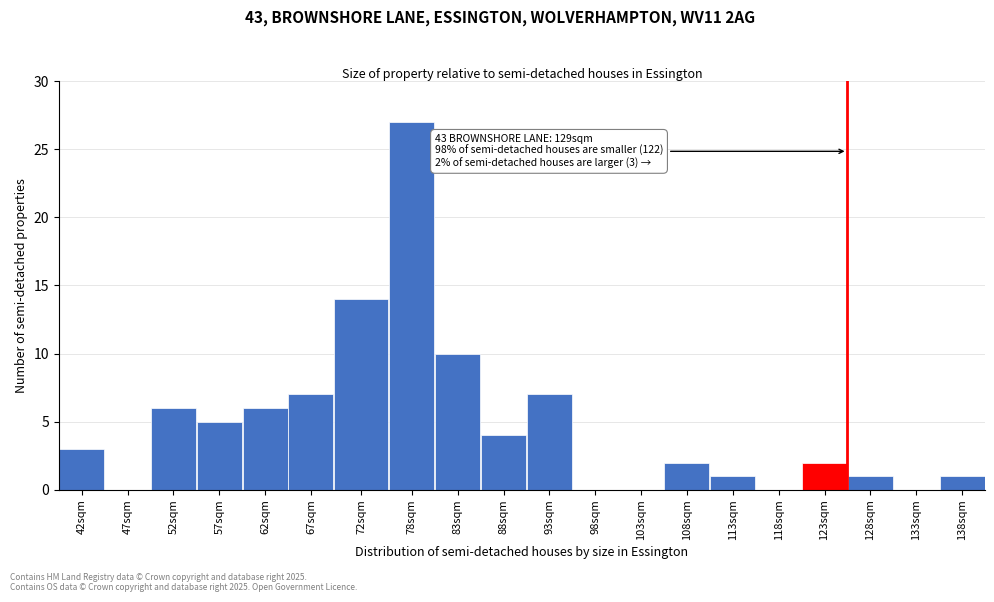

Reading right to left, what are all the values shown in this chart?

138sqm=1	133sqm=0	128sqm=1	123sqm=2	118sqm=0	113sqm=1	108sqm=2	103sqm=0	98sqm=0	93sqm=7	88sqm=4	83sqm=10	78sqm=27	72sqm=14	67sqm=7	62sqm=6	57sqm=5	52sqm=6	47sqm=0	42sqm=3